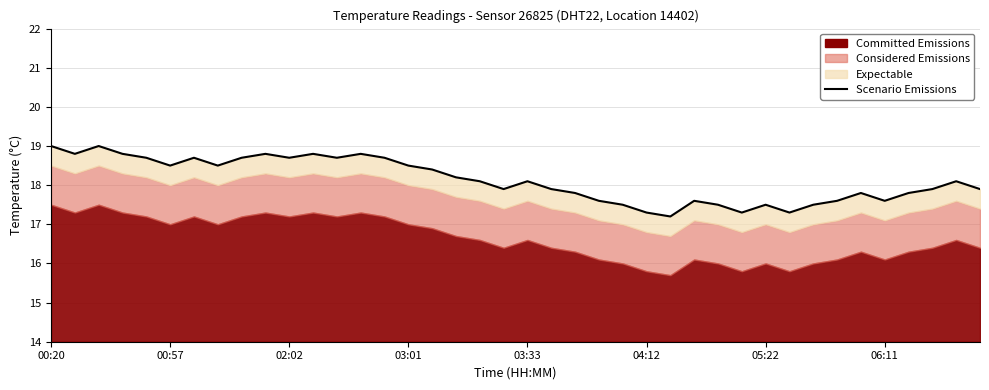

How many points are higher than both their immediate neighbors (excluding endpoints)?

10